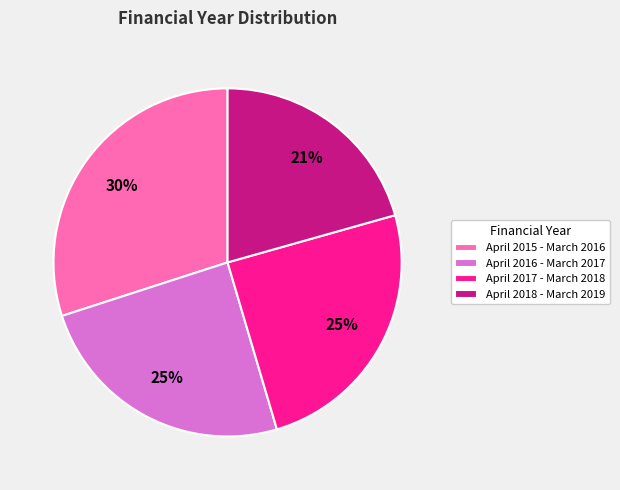

To the nearest percent, what is the difference between the largest and smallest slice percentages?

9%